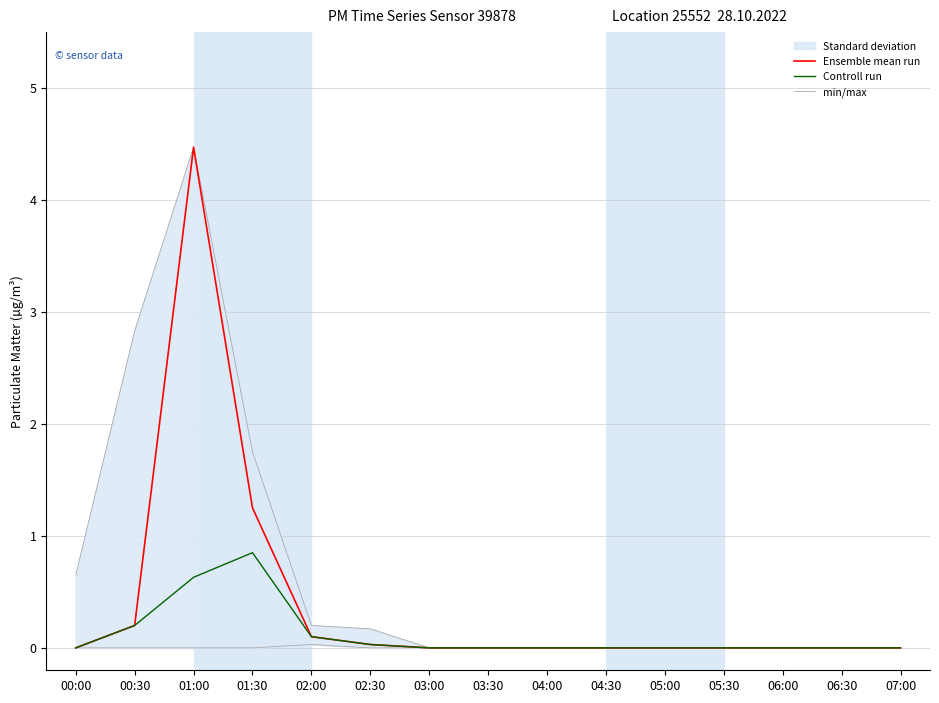

Which series has the largest total across all categories?

Ensemble mean run